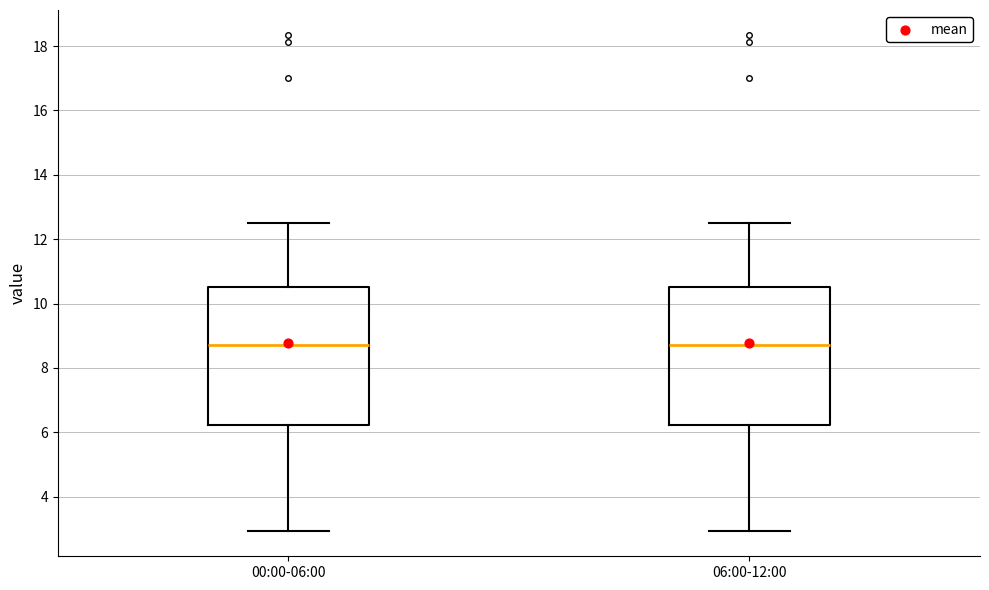

Where does the lower whisker of the box for 00:00-06:00 end on the y-axis? The values are not printed on the chart, so give them approximately, as read against the axis.

3.0